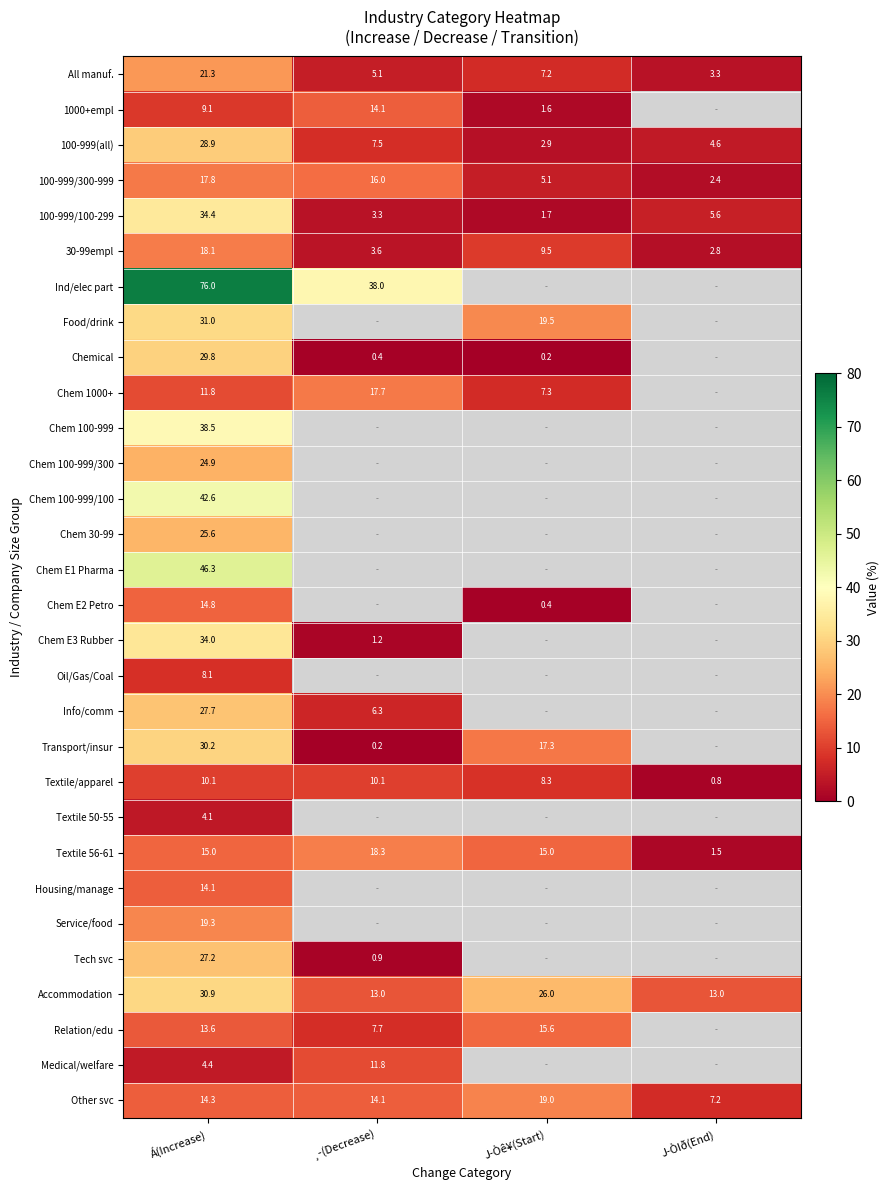

How many distinct data groups are displayed?

30